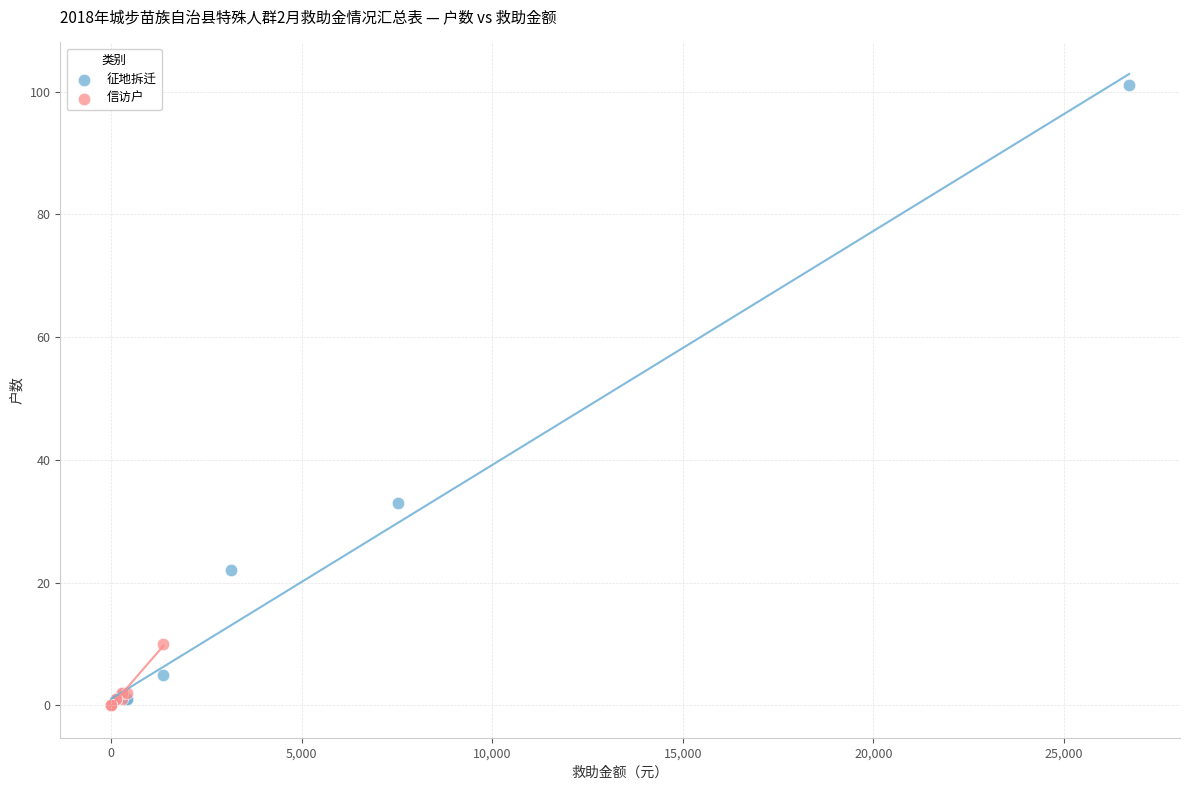

Which series reaches the maximum Y coordinate?

征地拆迁